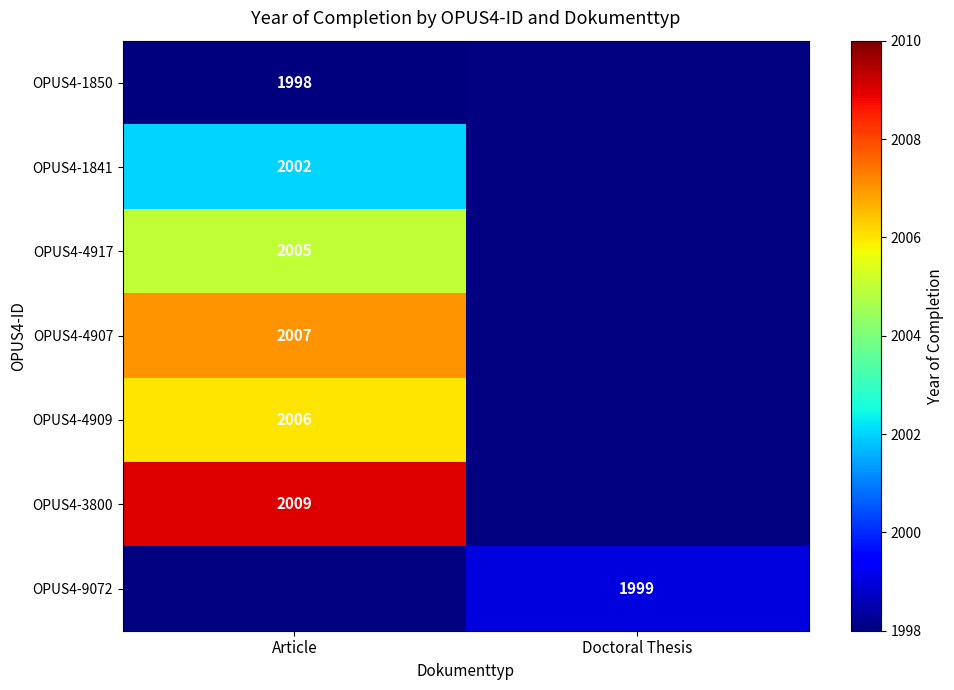

At how many categories does at least one series exceed 2001?

1